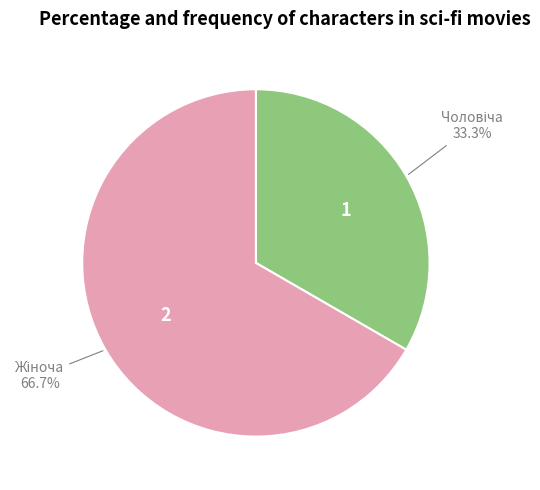

Does any single category account for the majority?

Yes